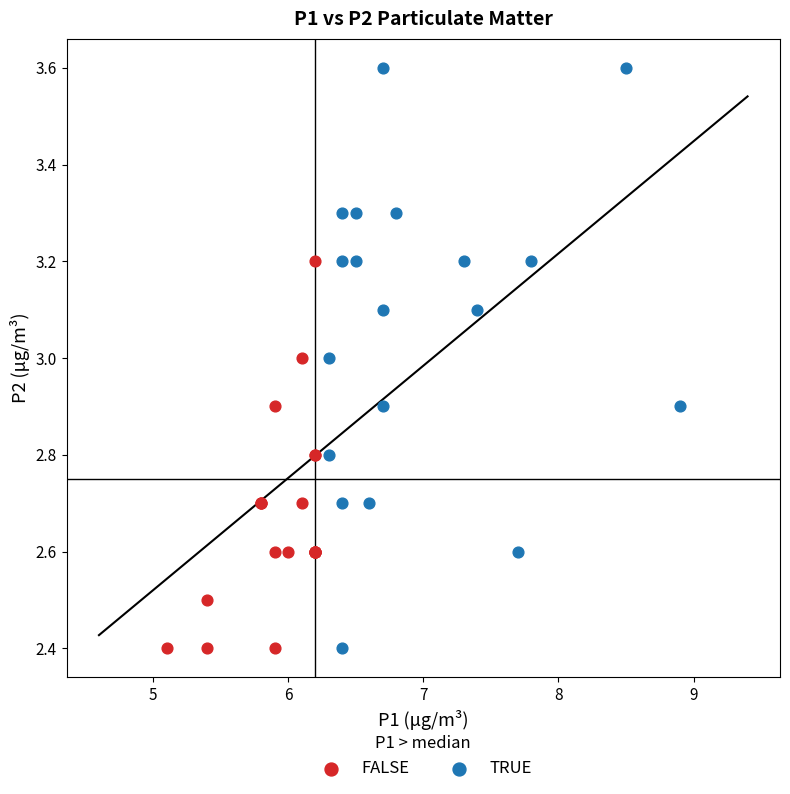

What are all the series names shown in the legend?

FALSE, TRUE